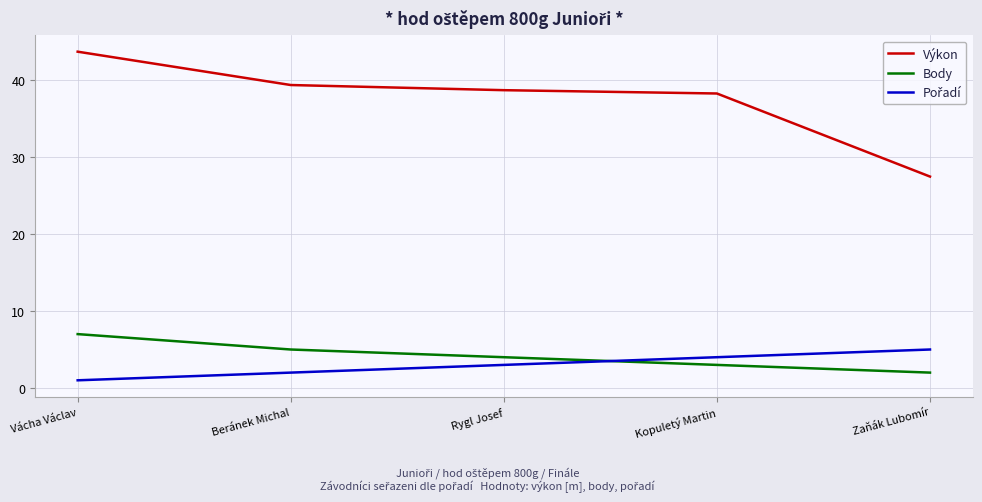

What is the difference between the maximum and minimum values in the Body series?

5.0